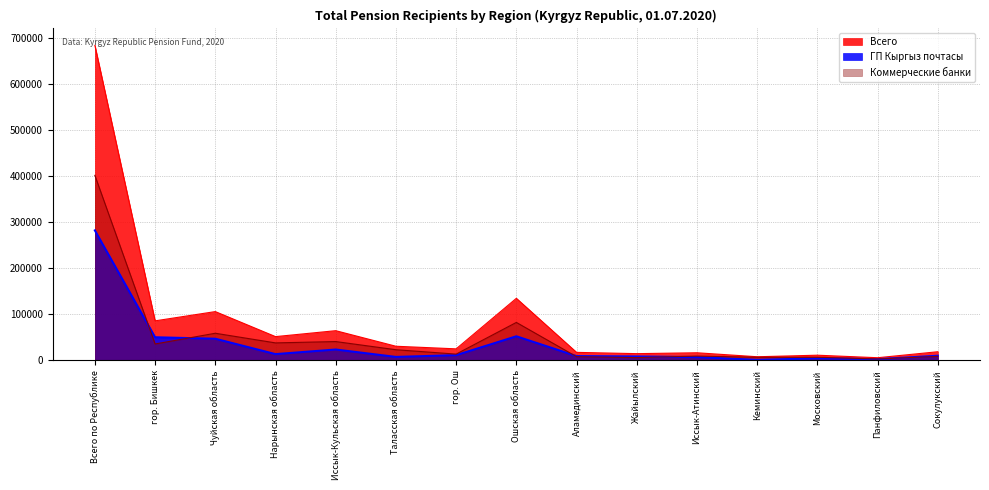

True or false: ГП Кыргыз почтасы and Всего cross at least once.

False